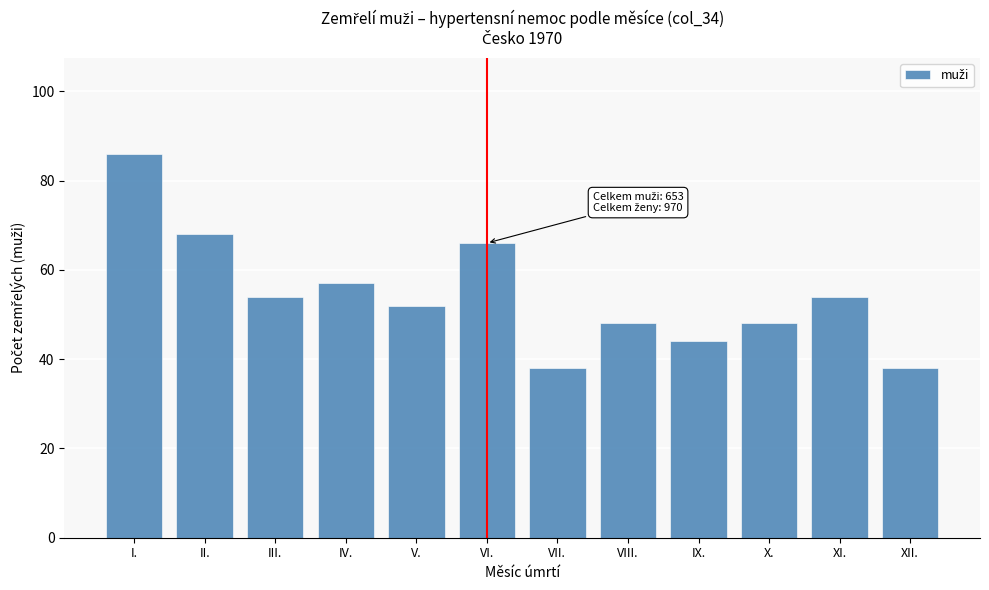

Reading right to left, transcribe all the data shown in this chart.

XII.=38	XI.=54	X.=48	IX.=44	VIII.=48	VII.=38	VI.=66	V.=52	IV.=57	III.=54	II.=68	I.=86